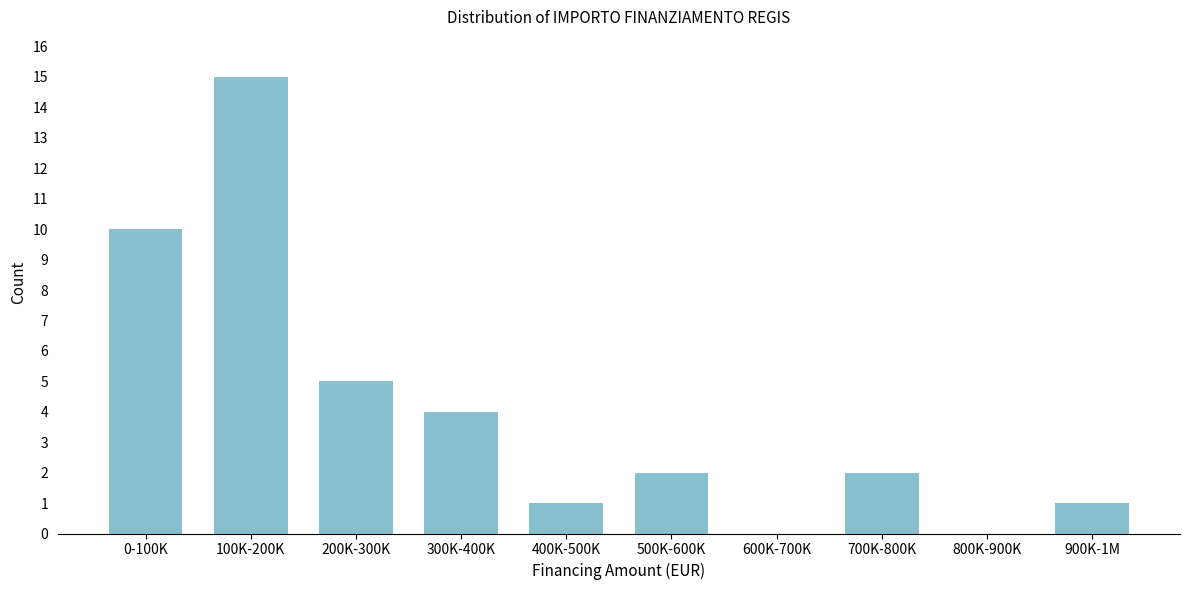

Reading right to left, extract all data points from this chart.

900K-1M=1	800K-900K=0	700K-800K=2	600K-700K=0	500K-600K=2	400K-500K=1	300K-400K=4	200K-300K=5	100K-200K=15	0-100K=10